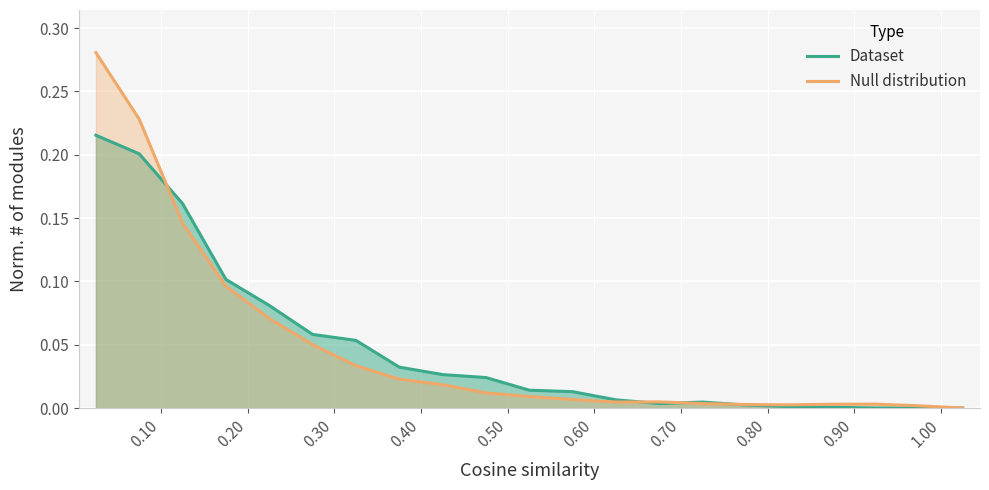

List the series in order of their peak value, lowest first.

Dataset, Null distribution